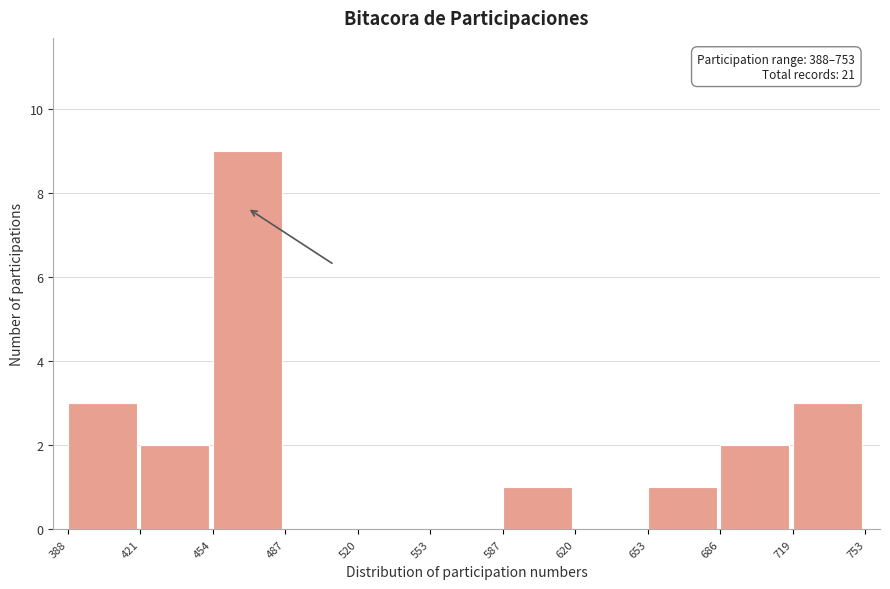

Which range on the x-axis has the tallest bar?

454 to 487